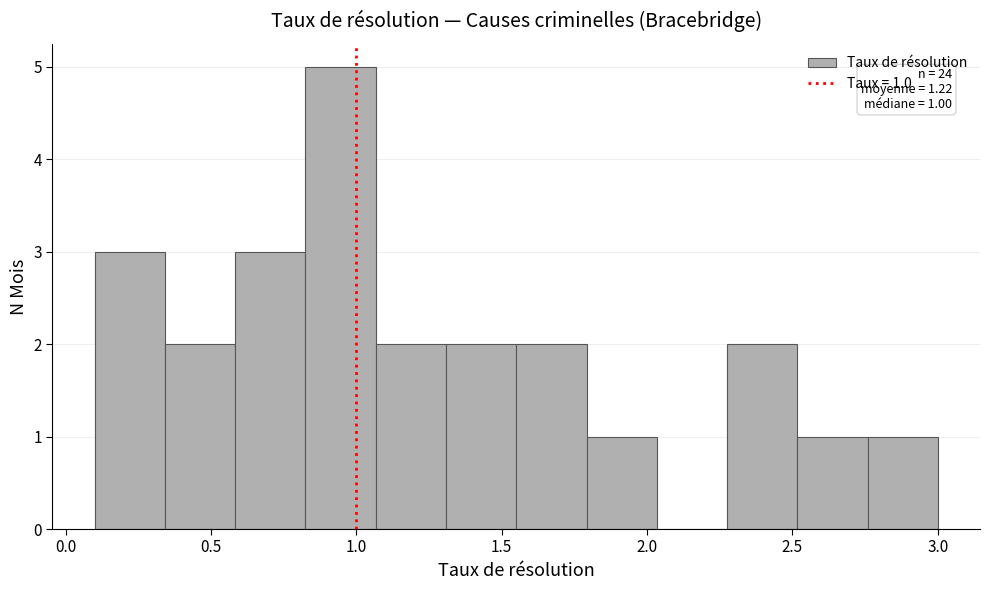

Over which range of the x-axis is the bar tallest?

0.85 to 1.05